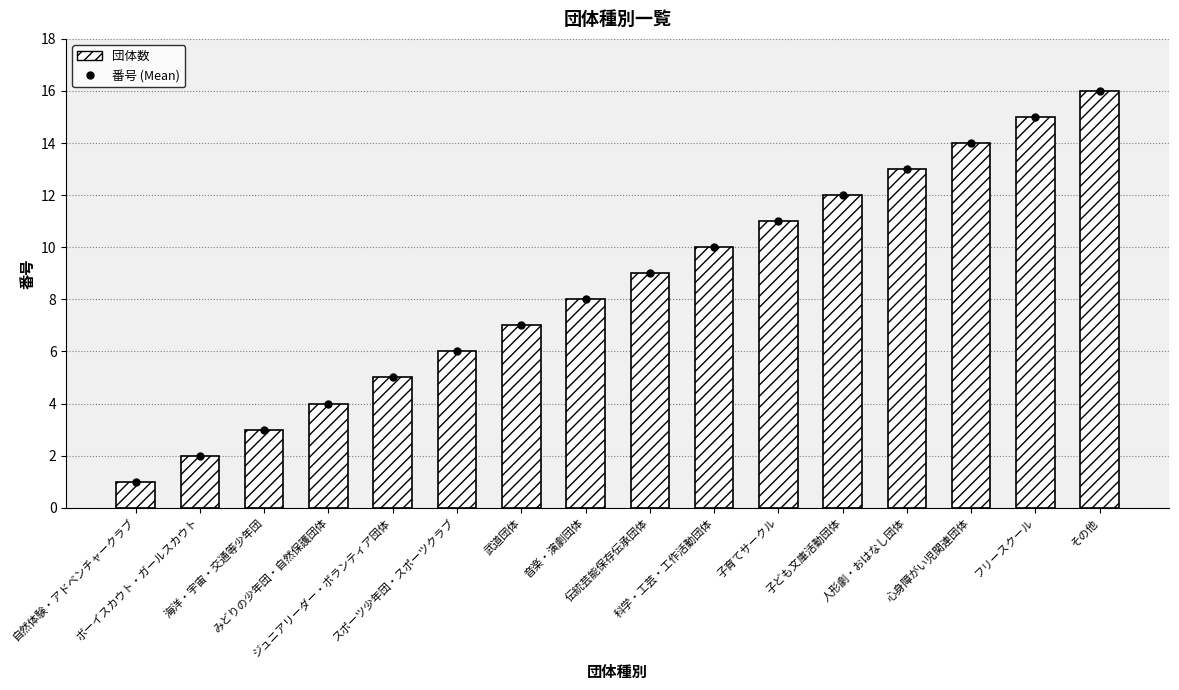

Approximately how many times larger is the value at その他 compared to ボーイスカウト・ガールスカウト?

8.0